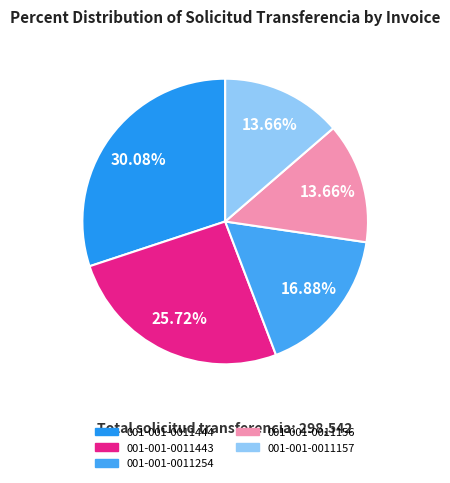

Is there any slice that represents more than half of the pie?

No